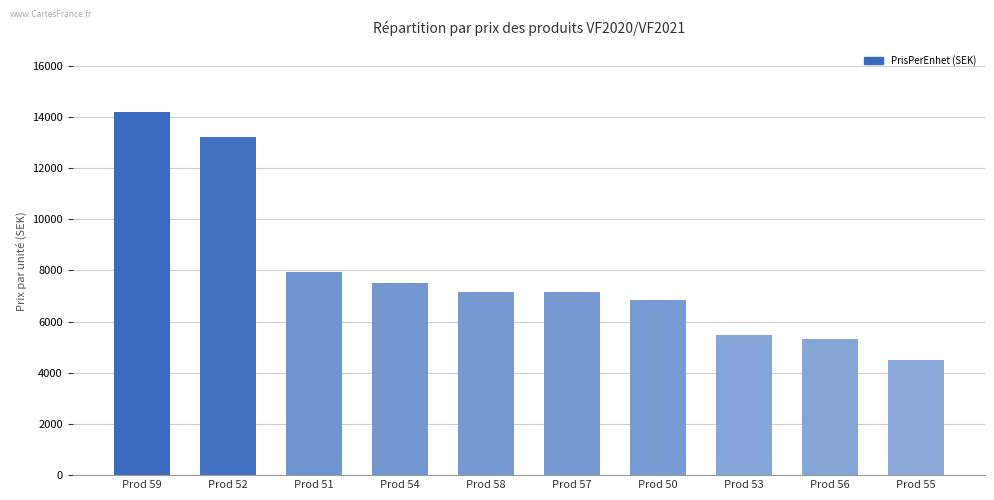

What is the label of the 2nd bar from the right?

Prod 56